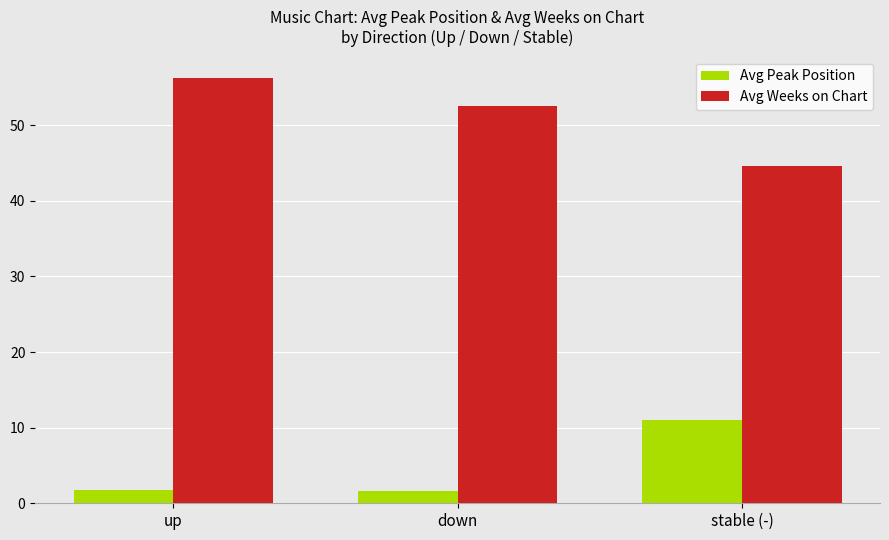

List the series in order of their peak value, lowest first.

Avg Peak Position, Avg Weeks on Chart